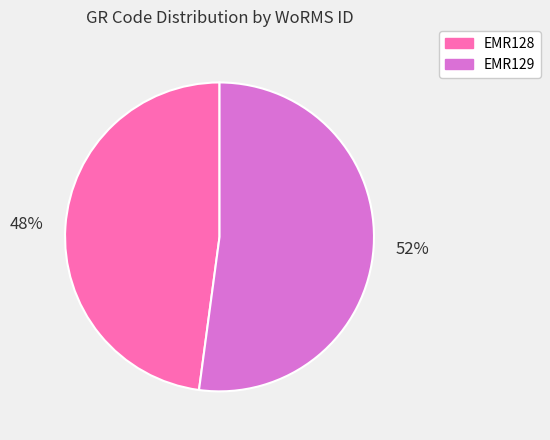

Do EMR129 and EMR128 together represent more than half of the pie?

Yes